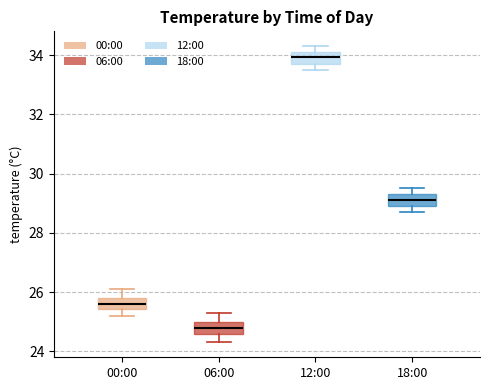

Reading left to right, read every box against the y-axis: the position of its median line, the range the box covers, and the ends of its whiskers. The values are not printed on the chart, so give them approximately, as read against the axis.

00:00: median 25.6, box 25.4 to 25.8, whiskers 25.2 to 26.2
06:00: median 24.8, box 24.6 to 25.0, whiskers 24.4 to 25.4
12:00: median 34.0, box 33.8 to 34.2, whiskers 33.6 to 34.4
18:00: median 29.2, box 29.0 to 29.4, whiskers 28.8 to 29.6